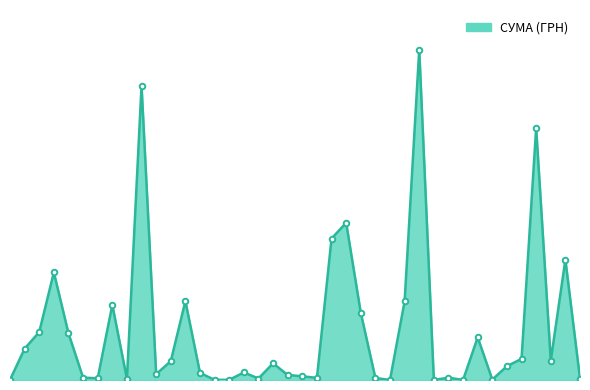

Is this an area chart (filled region under the line)?

Yes